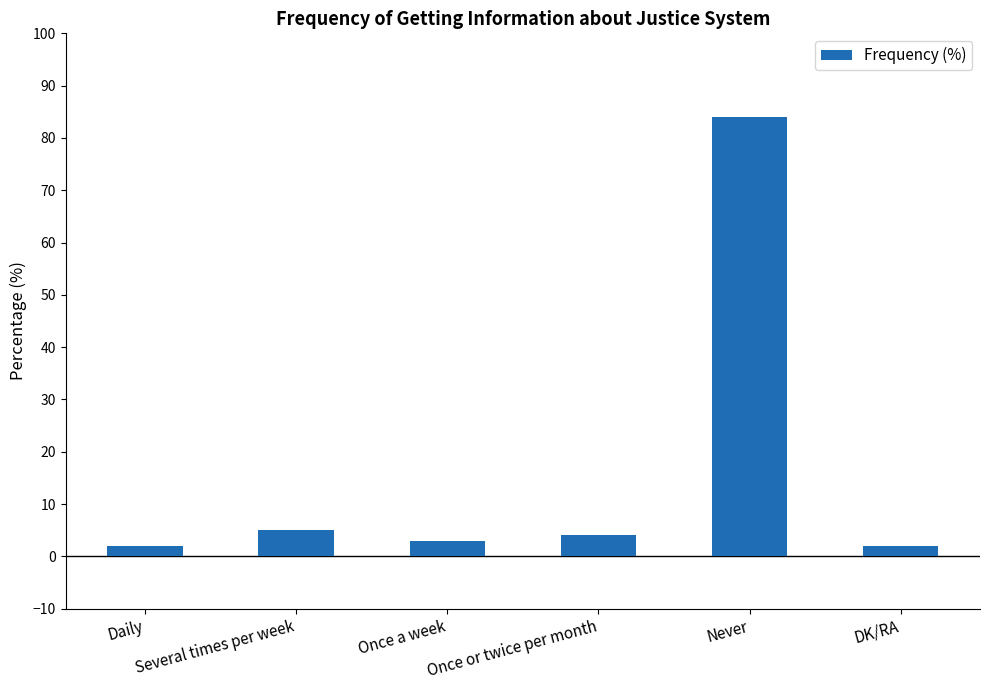

What is the maximum value shown in the chart?

84